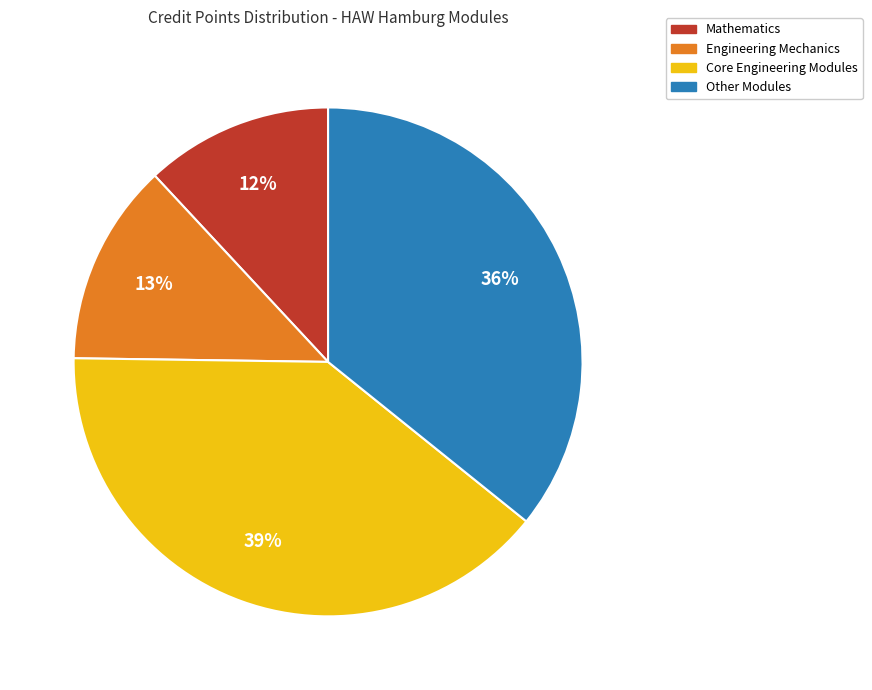

How many slices are in this pie chart?

4